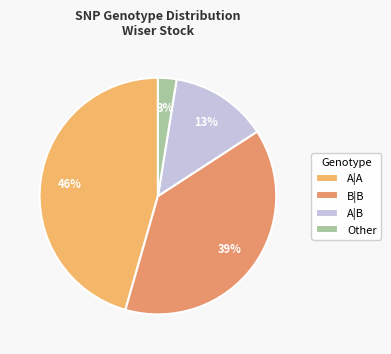

To the nearest percent, what is the difference between the Other and A|A slice percentages?

43%